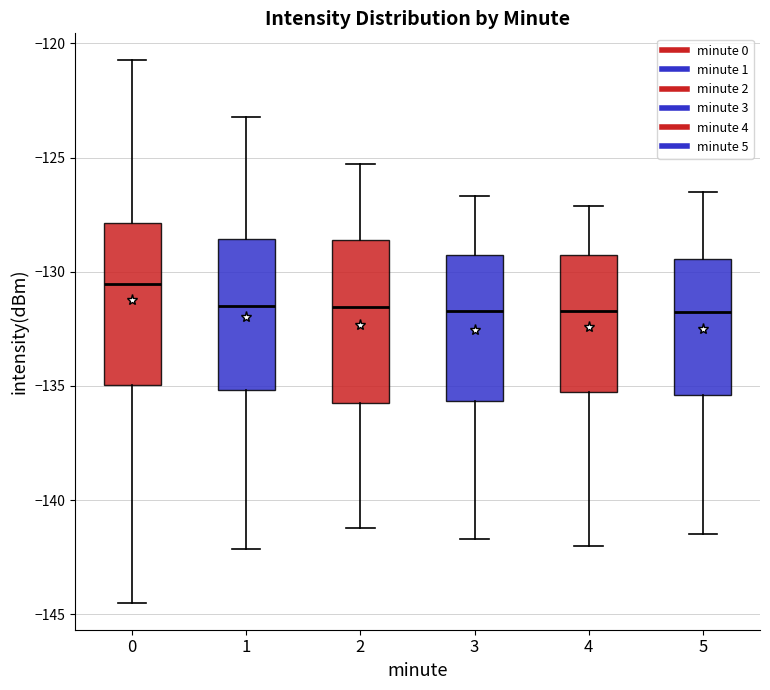

Reading left to right, read every box against the y-axis: the position of its median line, the range the box covers, and the ends of its whiskers. The values are not printed on the chart, so give them approximately, as read against the axis.

0: median -130.5, box -135.0 to -128.0, whiskers -144.5 to -120.5
1: median -131.5, box -135.0 to -128.5, whiskers -142.0 to -123.0
2: median -131.5, box -135.5 to -128.5, whiskers -141.0 to -125.5
3: median -131.5, box -135.5 to -129.0, whiskers -141.5 to -126.5
4: median -131.5, box -135.0 to -129.5, whiskers -142.0 to -127.0
5: median -131.5, box -135.5 to -129.5, whiskers -141.5 to -126.5